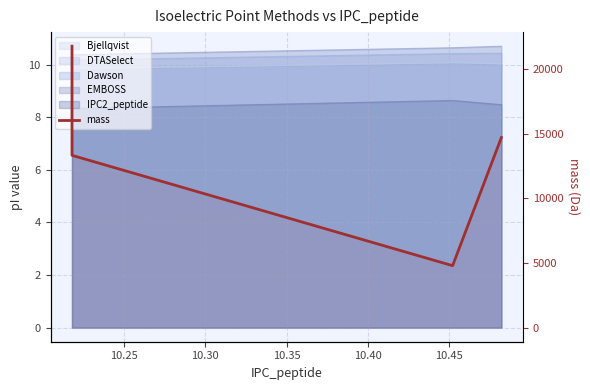

Does the chart have visible grid lines?

Yes